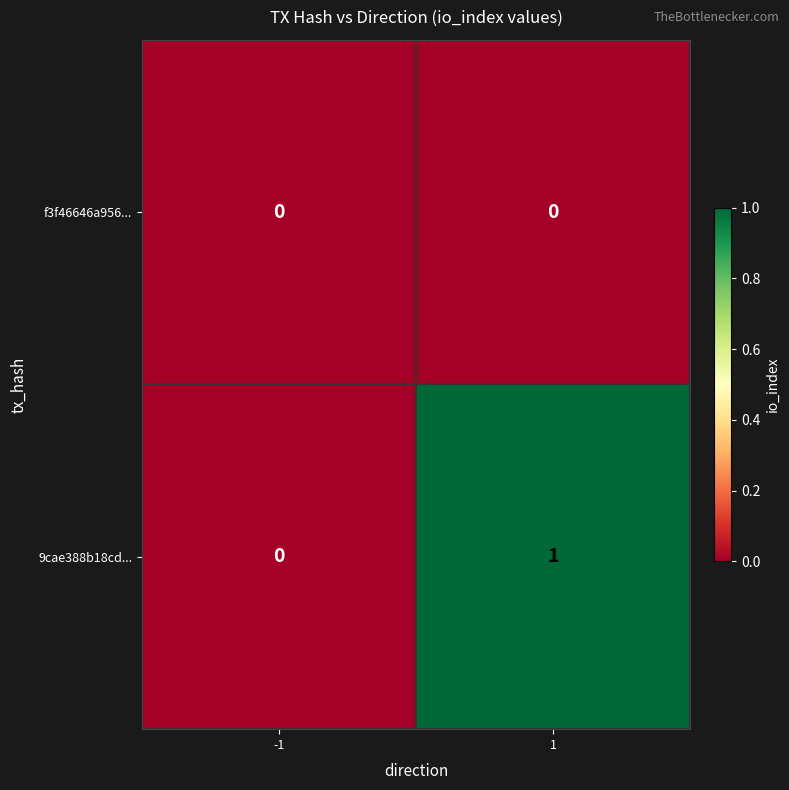

Which series has the largest total across all categories?

9cae388b18cd...